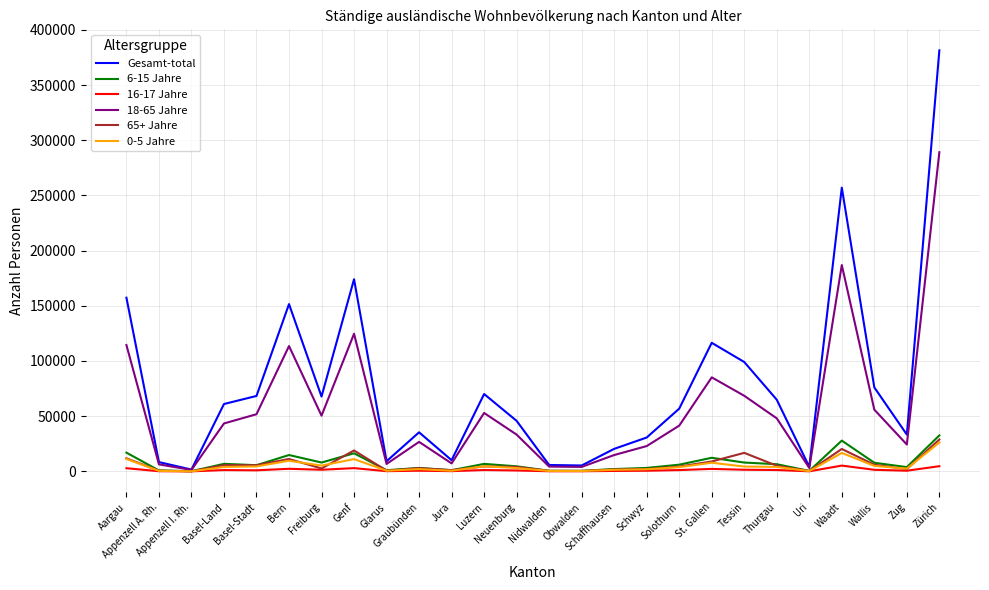

What are all the series names shown in the legend?

Gesamt-total, 6-15 Jahre, 16-17 Jahre, 18-65 Jahre, 65+ Jahre, 0-5 Jahre